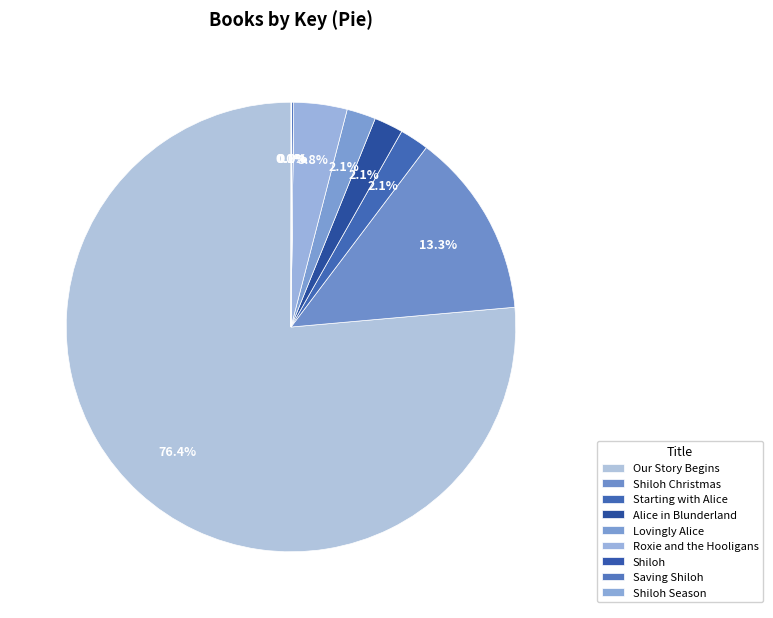

Which slice represents more than half of the pie?

Our Story Begins